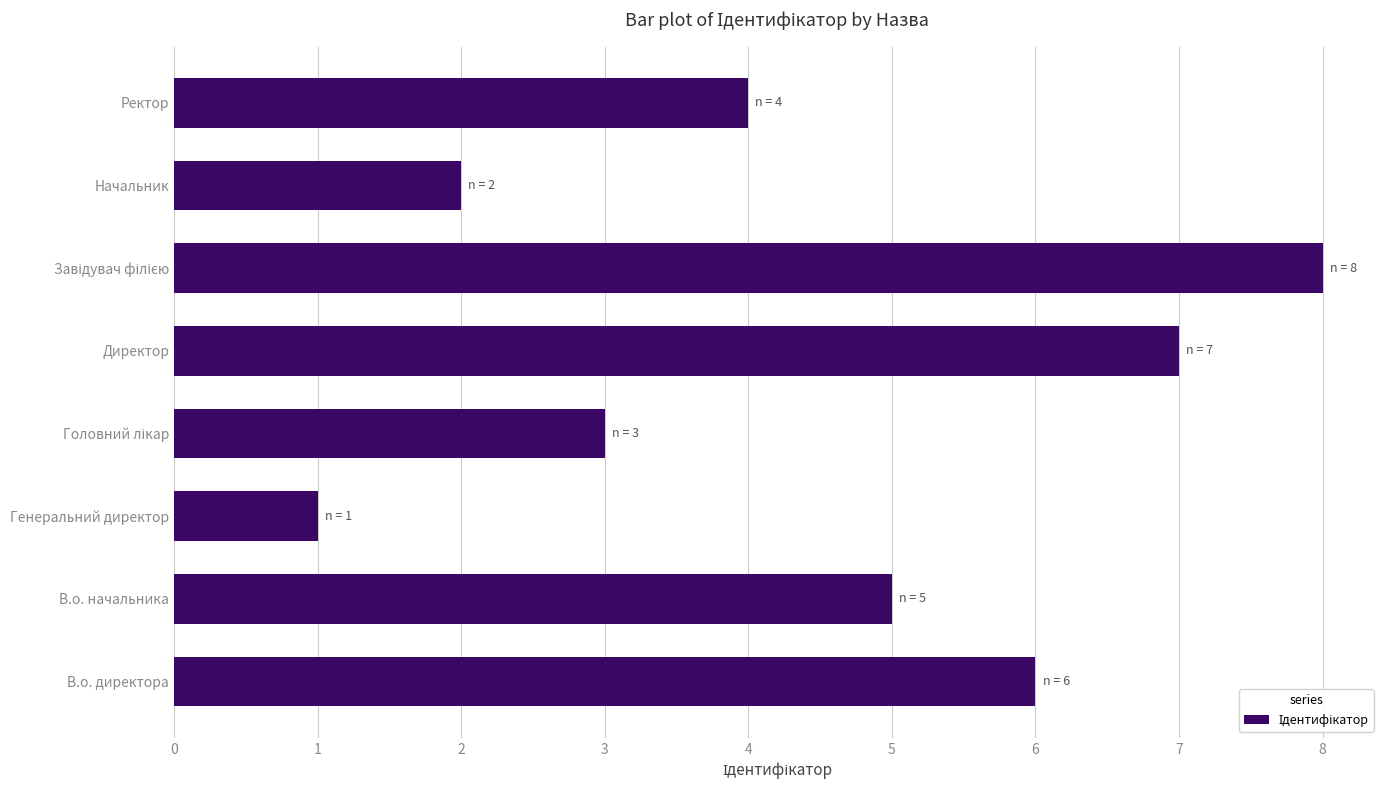

What is the change in value from В.о. начальника to Начальник?

-3